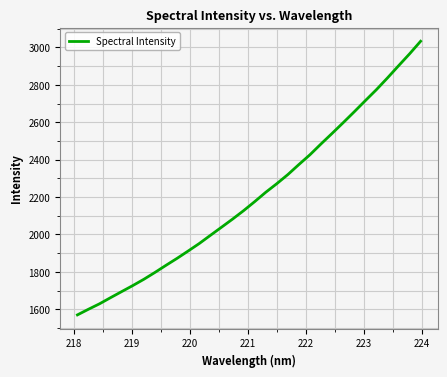

What is the smallest value displayed?

1569.9